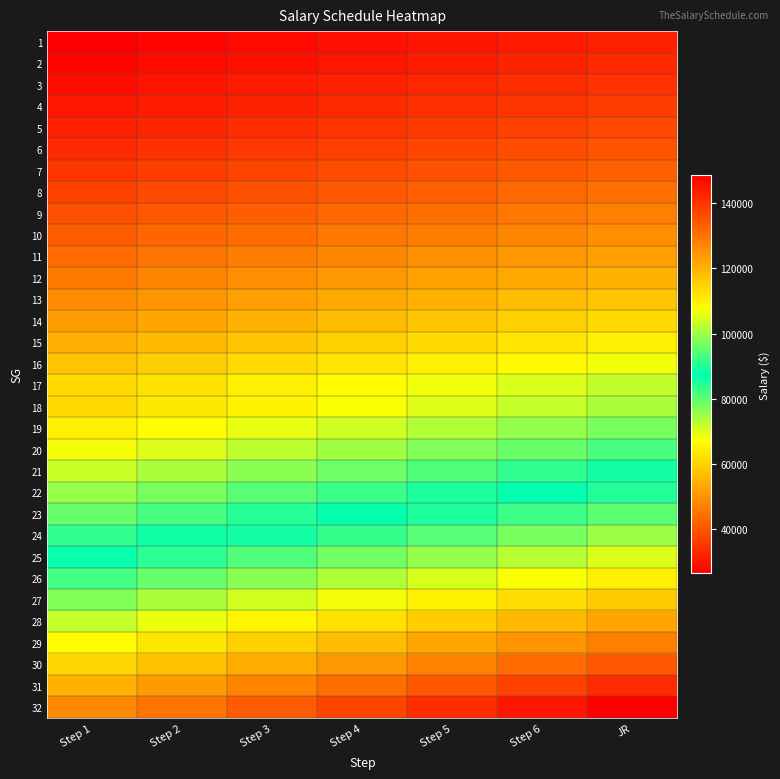

Reading left to right, what are all the values shown in this chart?

1: Step 1=26342	Step 2=27231	Step 3=28120	Step 4=29009	Step 5=29898	Step 6=30787	JR=31676
2: Step 1=27347	Step 2=28279	Step 3=29211	Step 4=30143	Step 5=31075	Step 6=32007	JR=32939
3: Step 1=28713	Step 2=29688	Step 3=30663	Step 4=31638	Step 5=32613	Step 6=33588	JR=34563
4: Step 1=29967	Step 2=30998	Step 3=32029	Step 4=33060	Step 5=34091	Step 6=35122	JR=36153
5: Step 1=31401	Step 2=32481	Step 3=33561	Step 4=34641	Step 5=35721	Step 6=36801	JR=37881
6: Step 1=33157	Step 2=34279	Step 3=35401	Step 4=36523	Step 5=37645	Step 6=38767	JR=39889
7: Step 1=34990	Step 2=36167	Step 3=37344	Step 4=38521	Step 5=39698	Step 6=40875	JR=42052
8: Step 1=36964	Step 2=38187	Step 3=39410	Step 4=40633	Step 5=41856	Step 6=43079	JR=44302
9: Step 1=39022	Step 2=40300	Step 3=41578	Step 4=42856	Step 5=44134	Step 6=45412	JR=46690
10: Step 1=41255	Step 2=42595	Step 3=43935	Step 4=45275	Step 5=46615	Step 6=47955	JR=49295
11: Step 1=43648	Step 2=45055	Step 3=46462	Step 4=47869	Step 5=49276	Step 6=50683	JR=52090
12: Step 1=46146	Step 2=47601	Step 3=49056	Step 4=50511	Step 5=51966	Step 6=53421	JR=54876
13: Step 1=48881	Step 2=50404	Step 3=51927	Step 4=53450	Step 5=54973	Step 6=56496	JR=58019
14: Step 1=51711	Step 2=53296	Step 3=54881	Step 4=56466	Step 5=58051	Step 6=59636	JR=61221
15: Step 1=54714	Step 2=56366	Step 3=58018	Step 4=59670	Step 5=61322	Step 6=62974	JR=64626
16: Step 1=57779	Step 2=59507	Step 3=61235	Step 4=62963	Step 5=64691	Step 6=66419	JR=68147
17: Step 1=61031	Step 2=62857	Step 3=64683	Step 4=66509	Step 5=68335	Step 6=70161	JR=71987
18: Step 1=61270	Step 2=63372	Step 3=65474	Step 4=67576	Step 5=69678	Step 6=71780	JR=73882
19: Step 1=64592	Step 2=66782	Step 3=68972	Step 4=71162	Step 5=73352	Step 6=75542	JR=77732
20: Step 1=67897	Step 2=70184	Step 3=72471	Step 4=74758	Step 5=77045	Step 6=79332	JR=81619
21: Step 1=71496	Step 2=73879	Step 3=76262	Step 4=78645	Step 5=81028	Step 6=83411	JR=85794
22: Step 1=75340	Step 2=77823	Step 3=80306	Step 4=82789	Step 5=85272	Step 6=87755	JR=90238
23: Step 1=79326	Step 2=81910	Step 3=84494	Step 4=87078	Step 5=89662	Step 6=92246	JR=94830
24: Step 1=83550	Step 2=86237	Step 3=88924	Step 4=91611	Step 5=94298	Step 6=96985	JR=99672
25: Step 1=88161	Step 2=90961	Step 3=93761	Step 4=96561	Step 5=99361	Step 6=102161	JR=104961
26: Step 1=92804	Step 2=95716	Step 3=98628	Step 4=101540	Step 5=104452	Step 6=107364	JR=110276
27: Step 1=97828	Step 2=100895	Step 3=103962	Step 4=107029	Step 5=110096	Step 6=113163	JR=116230
28: Step 1=102978	Step 2=106165	Step 3=109352	Step 4=112539	Step 5=115726	Step 6=118913	JR=122100
29: Step 1=108377	Step 2=111684	Step 3=114991	Step 4=118298	Step 5=121605	Step 6=124912	JR=128219
30: Step 1=114039	Step 2=117470	Step 3=120901	Step 4=124332	Step 5=127763	Step 6=131194	JR=134625
31: Step 1=120117	Step 2=123677	Step 3=127237	Step 4=130797	Step 5=134357	Step 6=137917	JR=141477
32: Step 1=126506	Step 2=130184	Step 3=133862	Step 4=137540	Step 5=141218	Step 6=144896	JR=148574